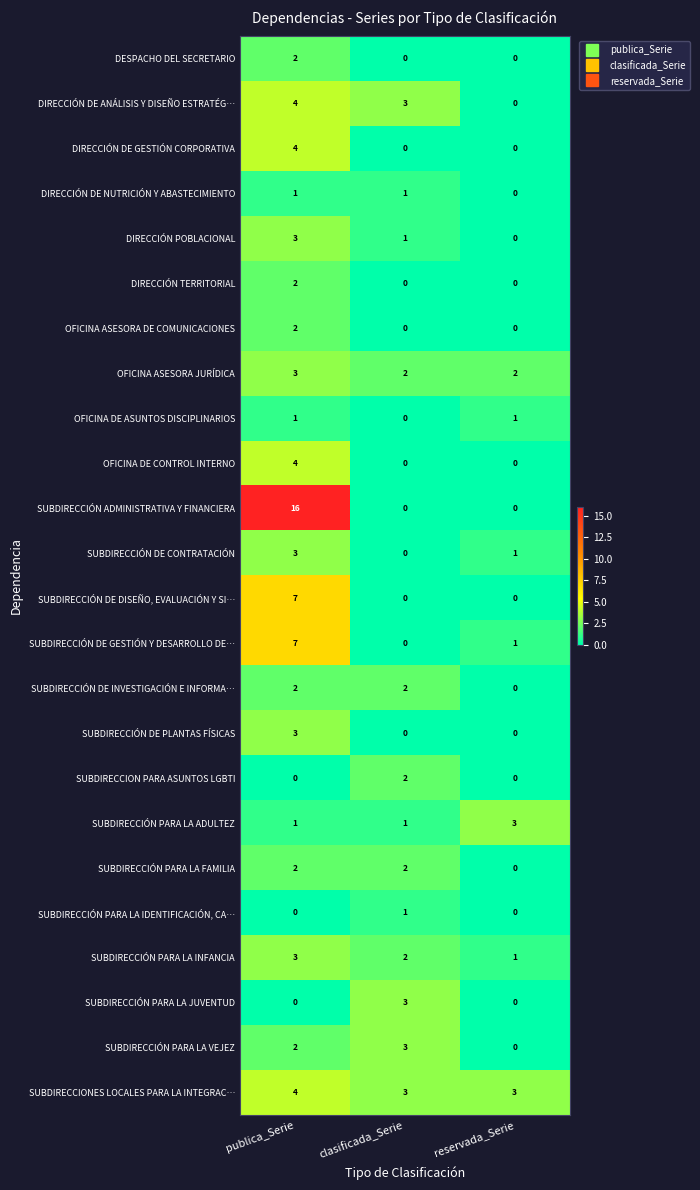

True or false: DIRECCIÓN TERRITORIAL has a value of 0 at clasificada_Serie.

True